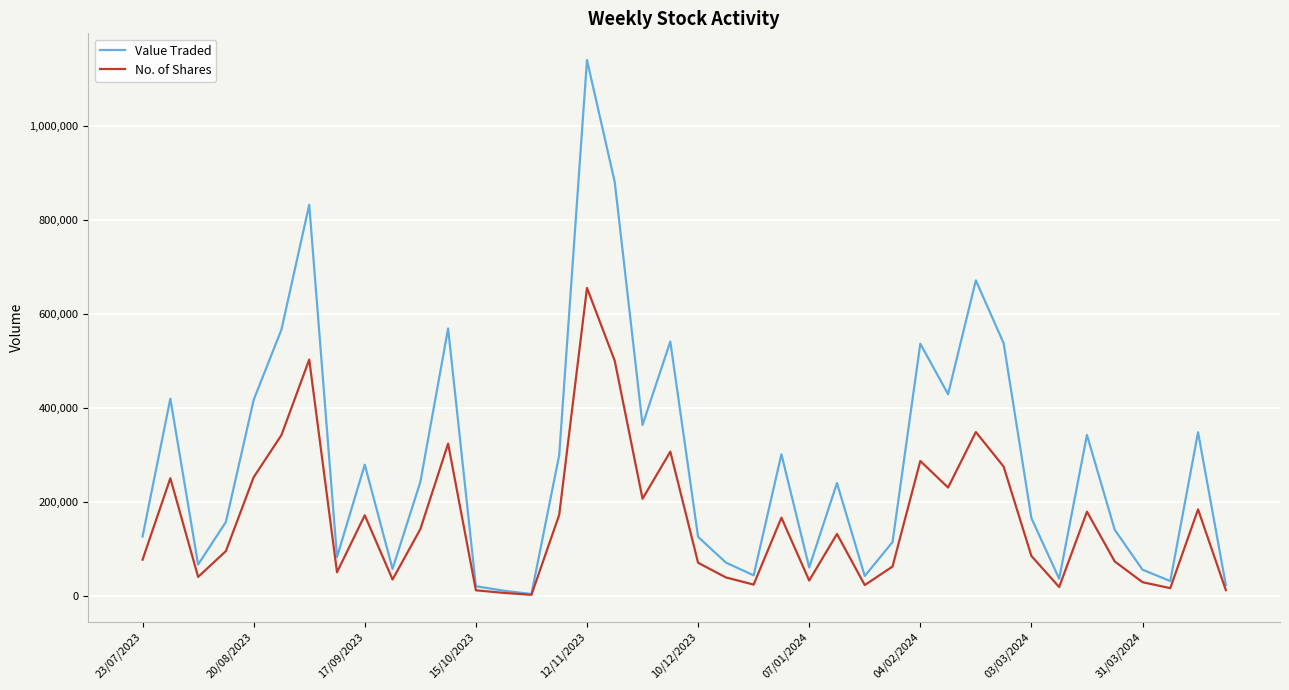

Count the number of categories in the chart.

40